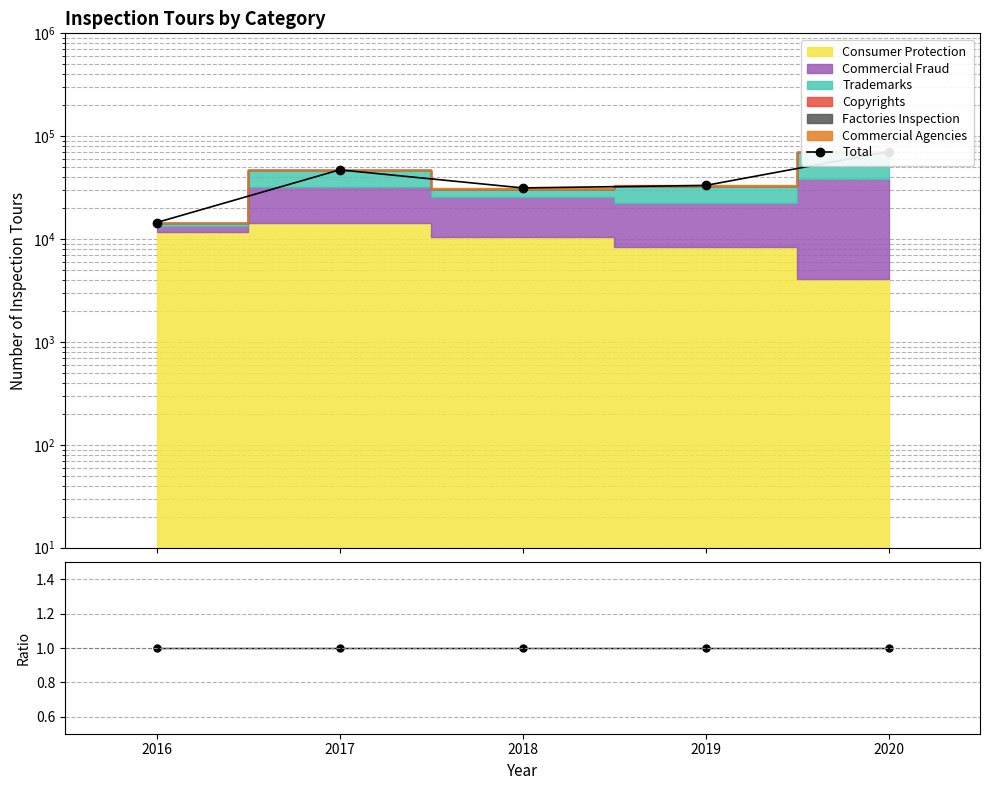

Reading right to left, extract all data points from this chart.

Total: 70800	33215	31430	47068	14468
Sum/Total: 1	1	1	1	1